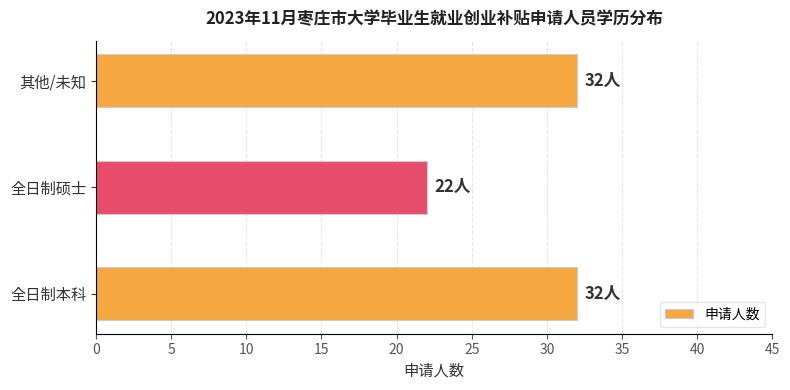

What is the approximate value at 全日制本科, to the nearest 10?

30